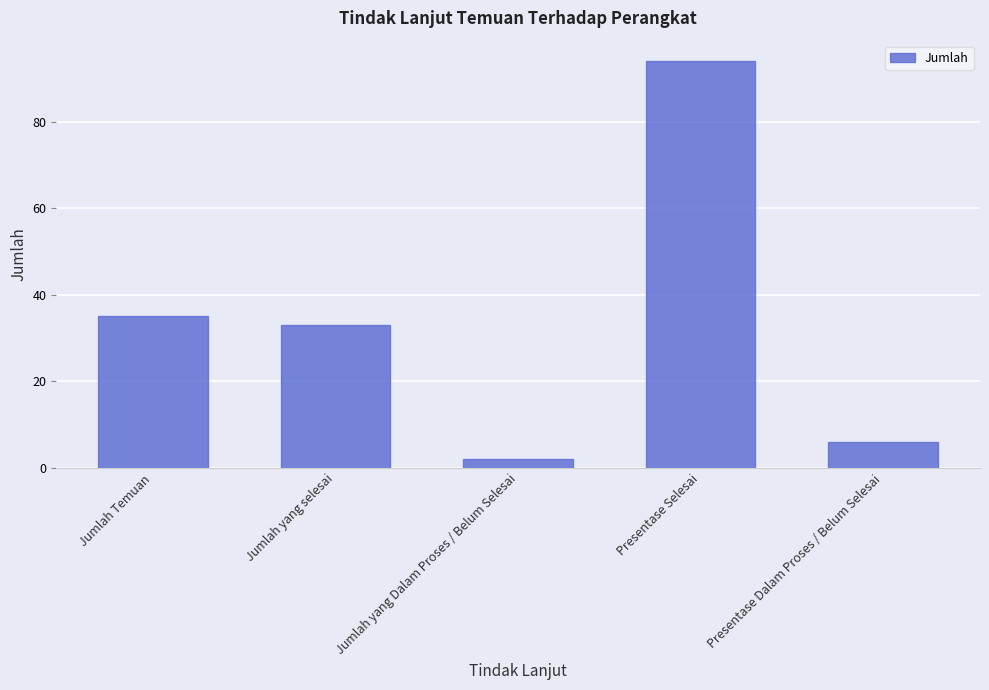

What is the ratio of the value at Jumlah yang selesai to the value at Presentase Dalam Proses / Belum Selesai?

5.5